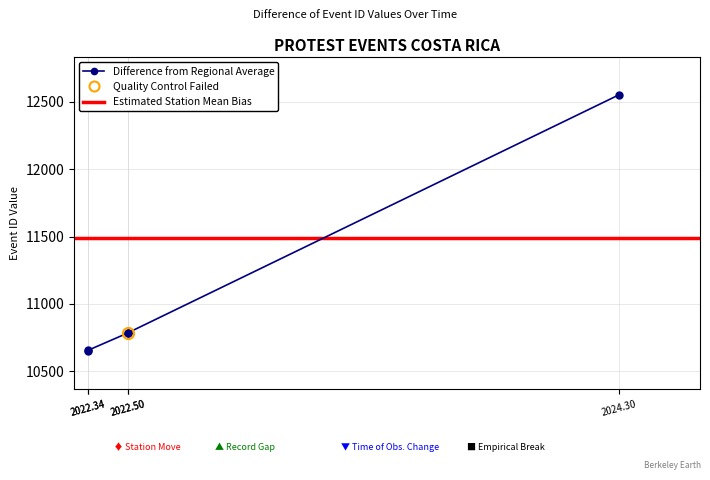

Approximately how many times larger is the value at 2022.34 compared to 2022.50?

1.0